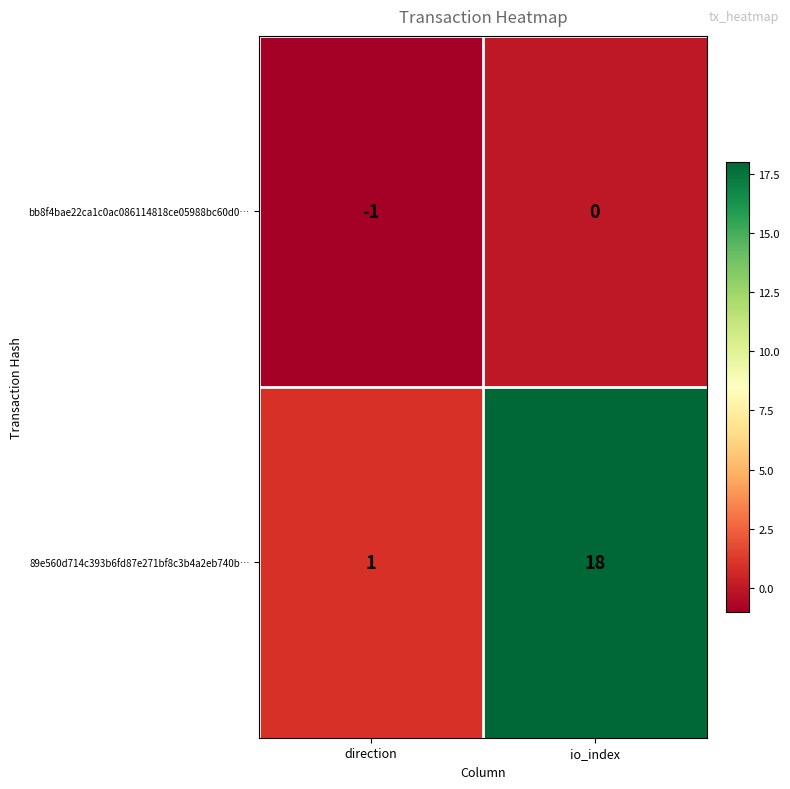

What is the difference between the 89e560d714c393b6fd87e271bf8c3b4a2eb740b… values at io_index and direction?

17